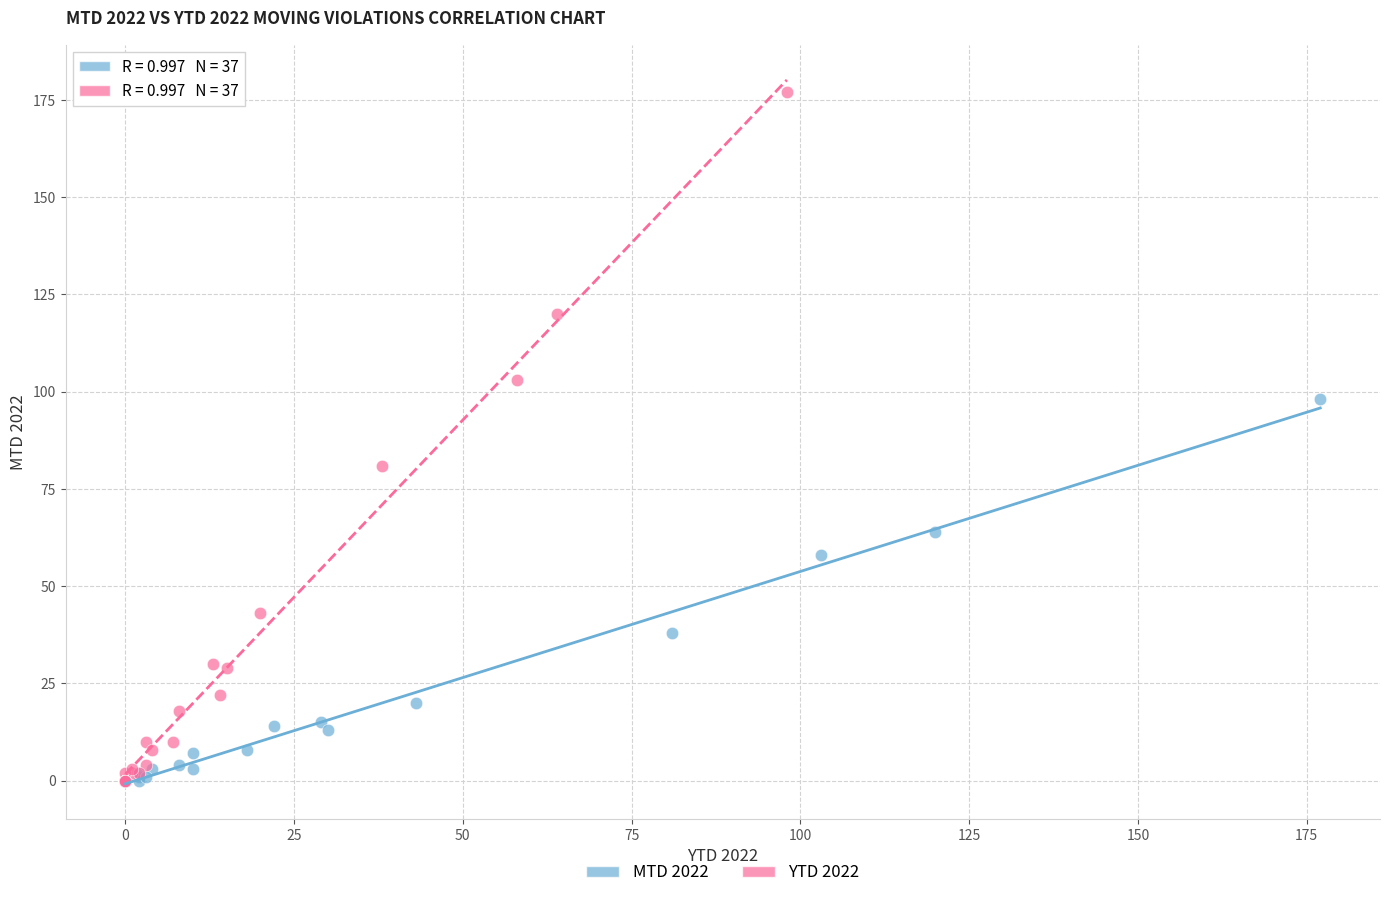

Which series contains the highest Y value?

YTD 2022